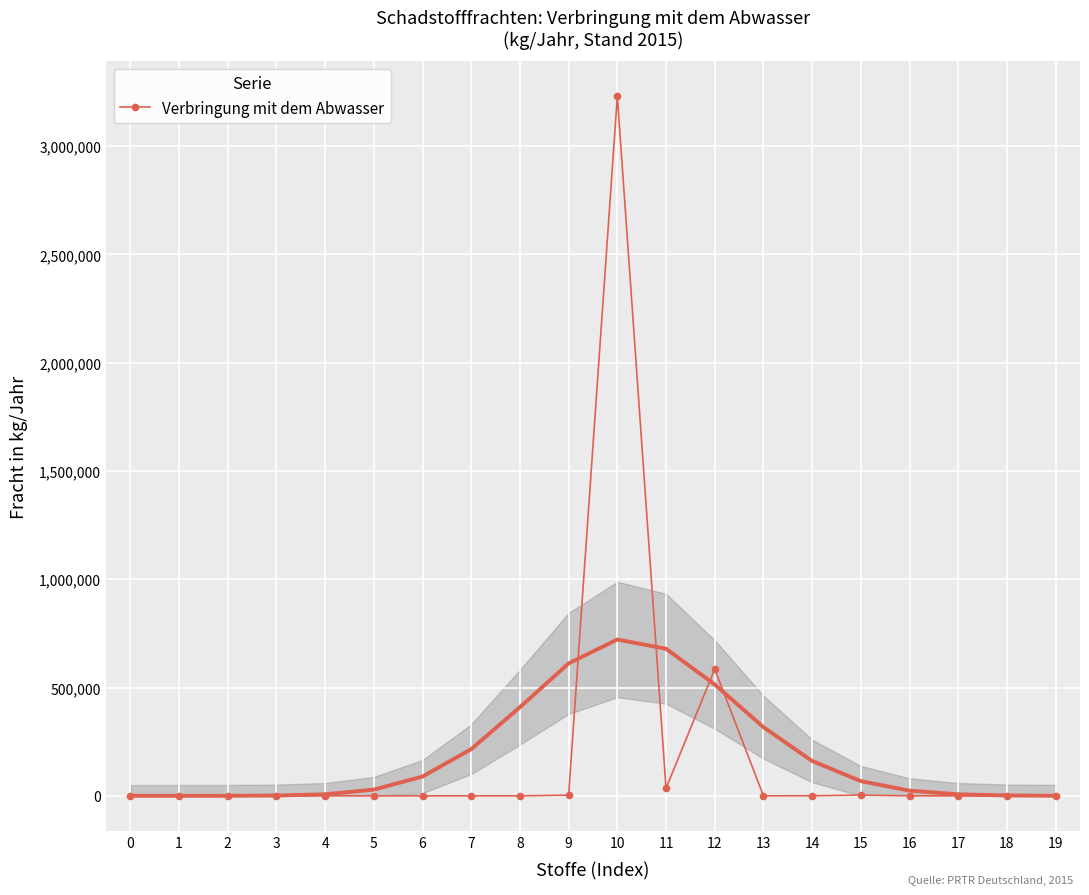

What is the ratio of the value at 9 to the value at 3?

113.1